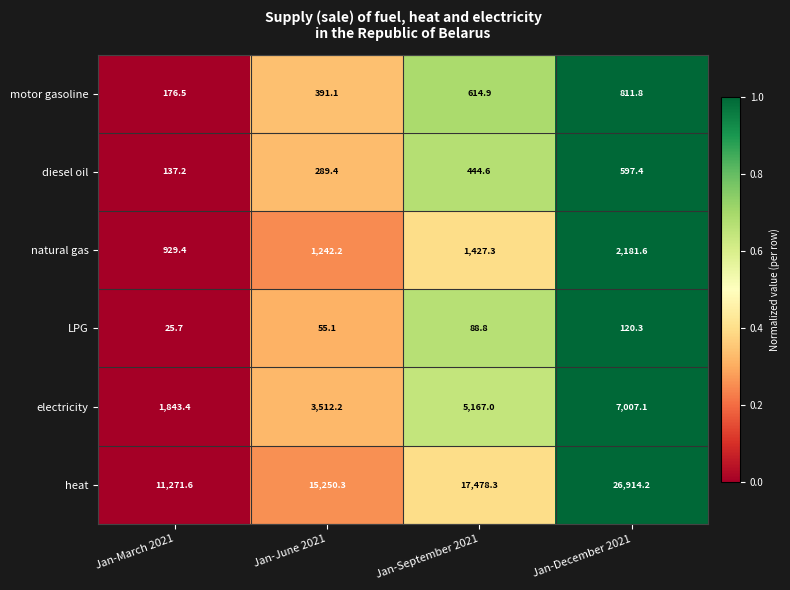

At which label does diesel oil first exceed 444?

Jan-September 2021